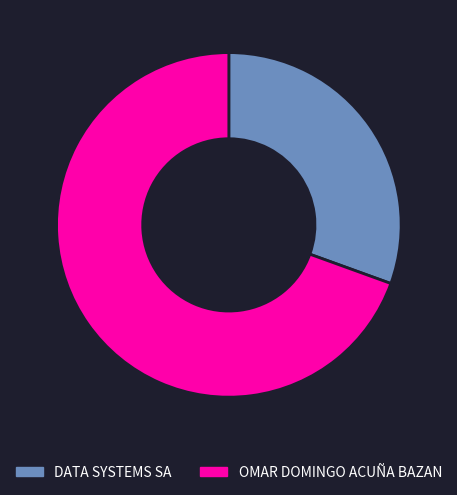

What is the smallest slice in the pie chart?

DATA SYSTEMS SA